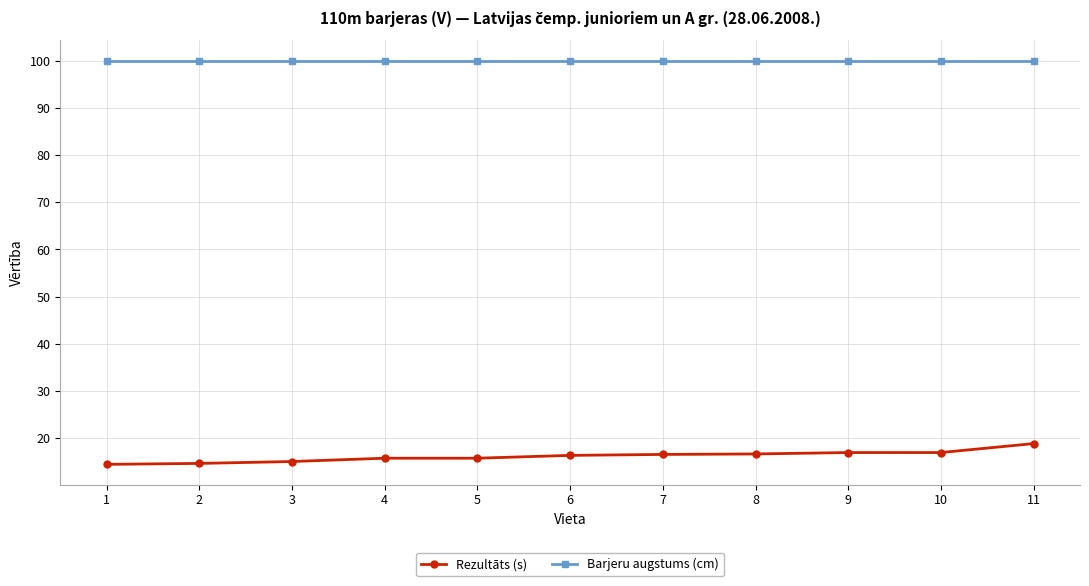

True or false: Rezultāts (s) has a value of 24.4 at 3.

False